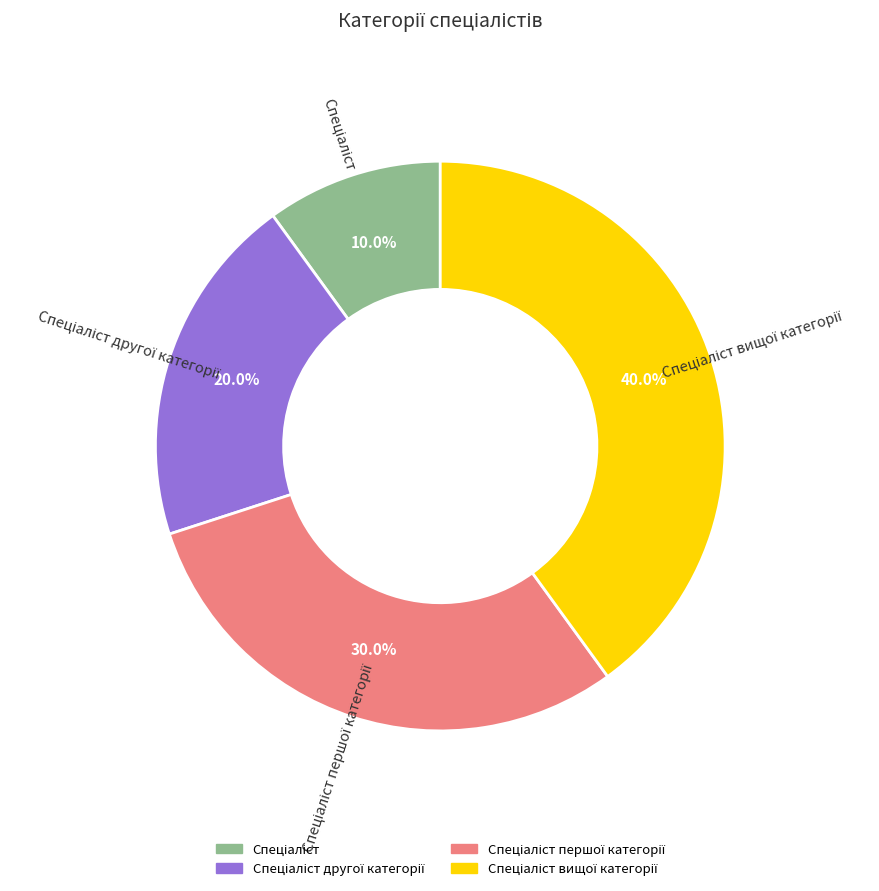

Does any single category account for the majority?

No